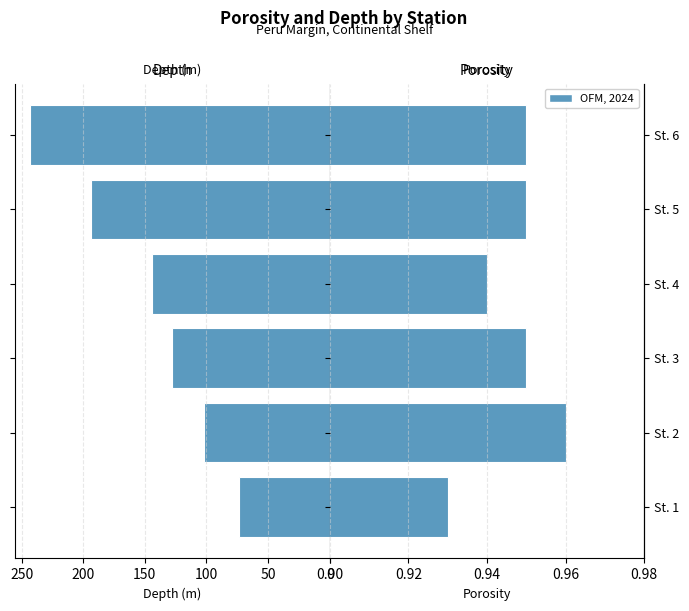

At how many categories does at least one series exceed 87?

5